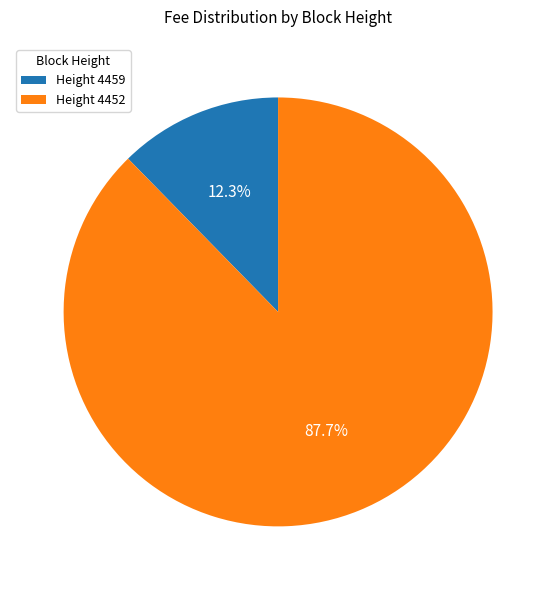

To the nearest percent, what is the difference between the largest and smallest slice percentages?

75%